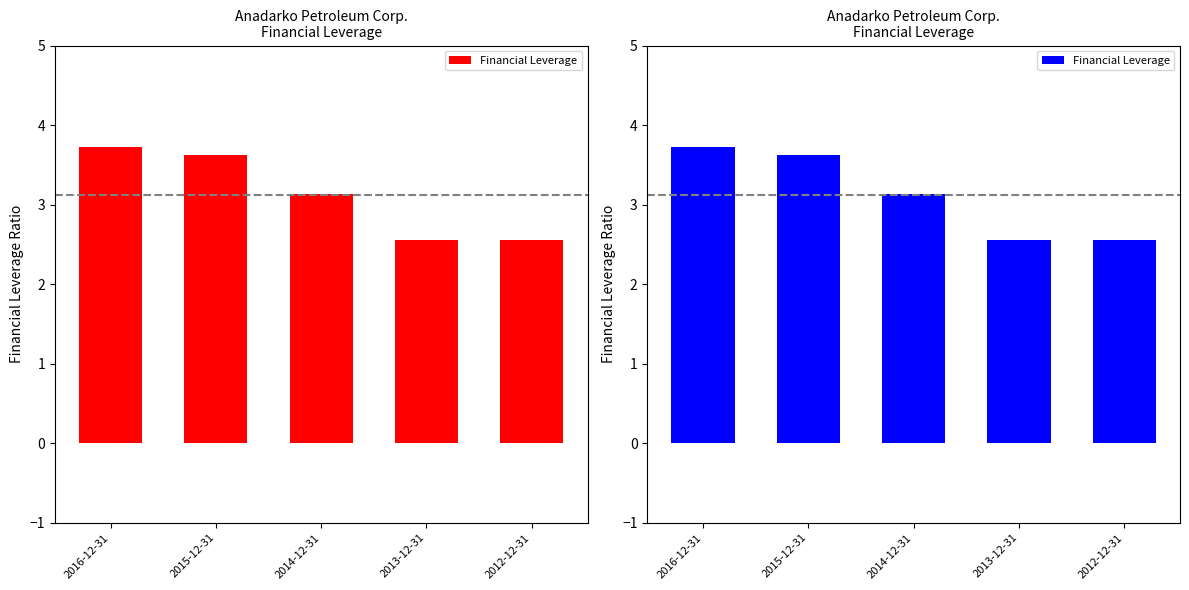

What is the label of the 4th bar from the right?

2015-12-31